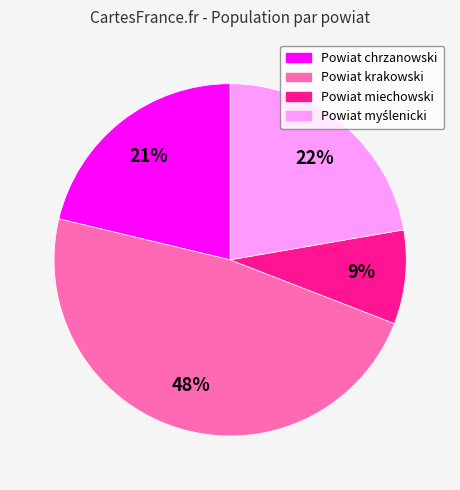

To the nearest percent, what is the difference between the largest and smallest slice percentages?

39%